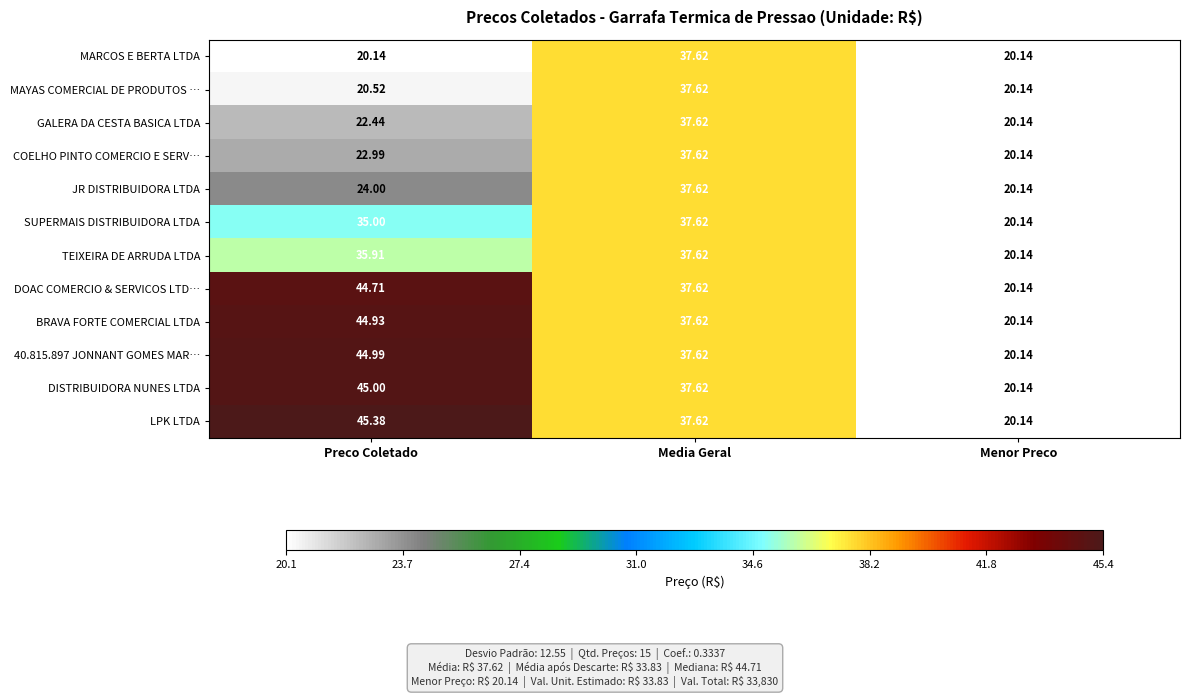

Rank the categories by SUPERMAIS DISTRIBUIDORA LTDA value from highest to lowest.

Media Geral, Preco Coletado, Menor Preco